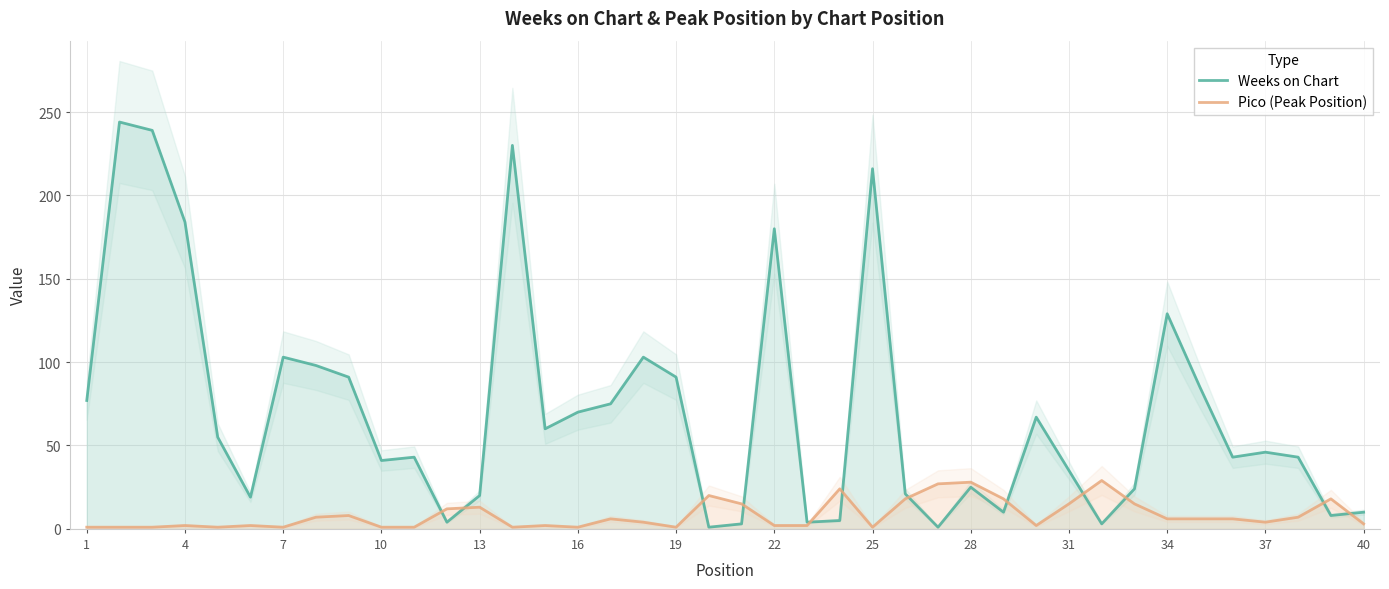

The Pico (Peak Position) series shows 6 at 34. True or false?

True